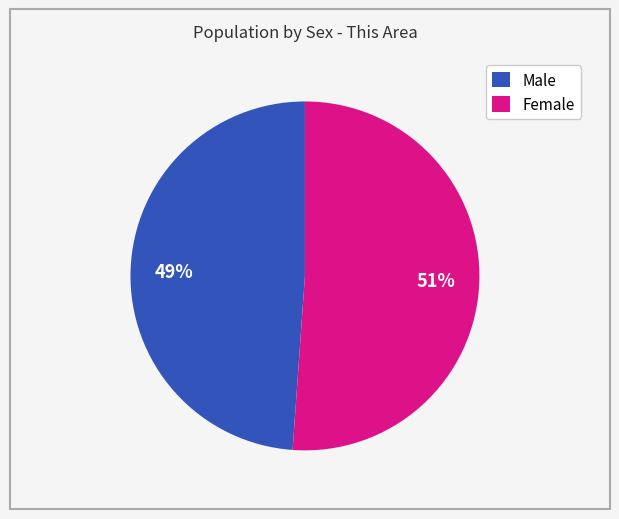

Is the sum of Male and Female greater than half?

Yes